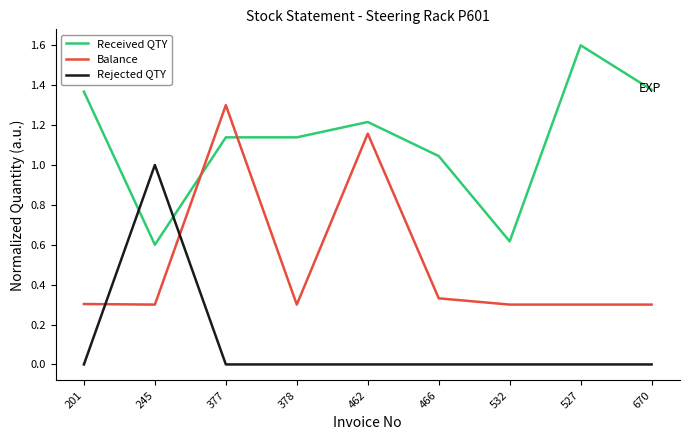

Which category has the highest value across all series?

527